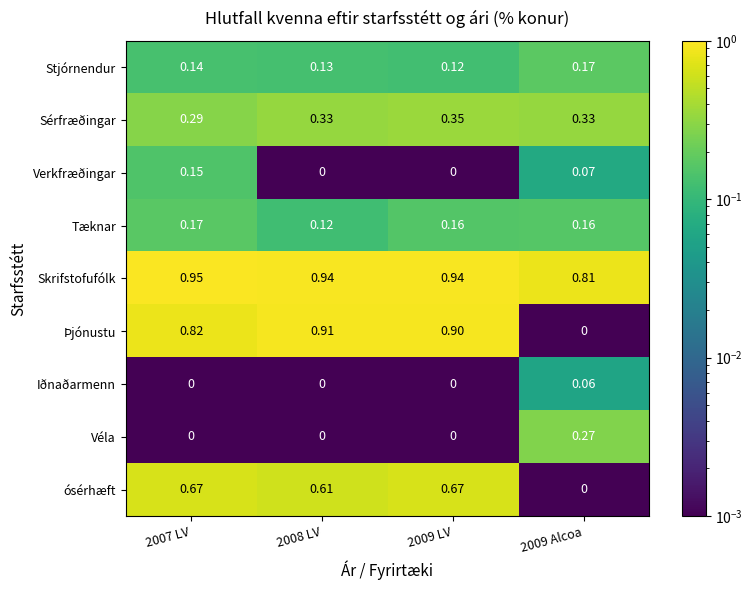

Is the value of Tæknar at 2009 Alcoa greater than the value of Verkfræðingar at 2007 LV?

Yes